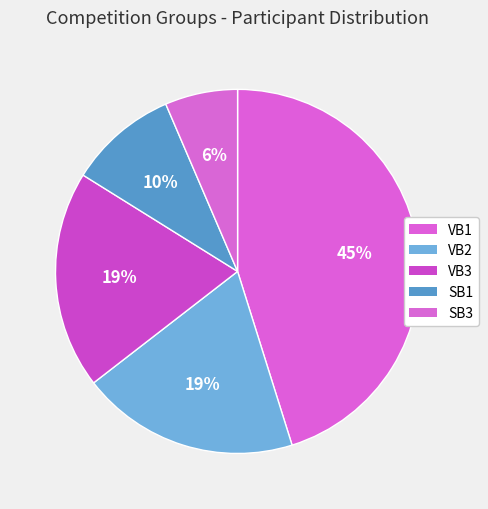

To the nearest percent, what portion does SB1 represent?

10%